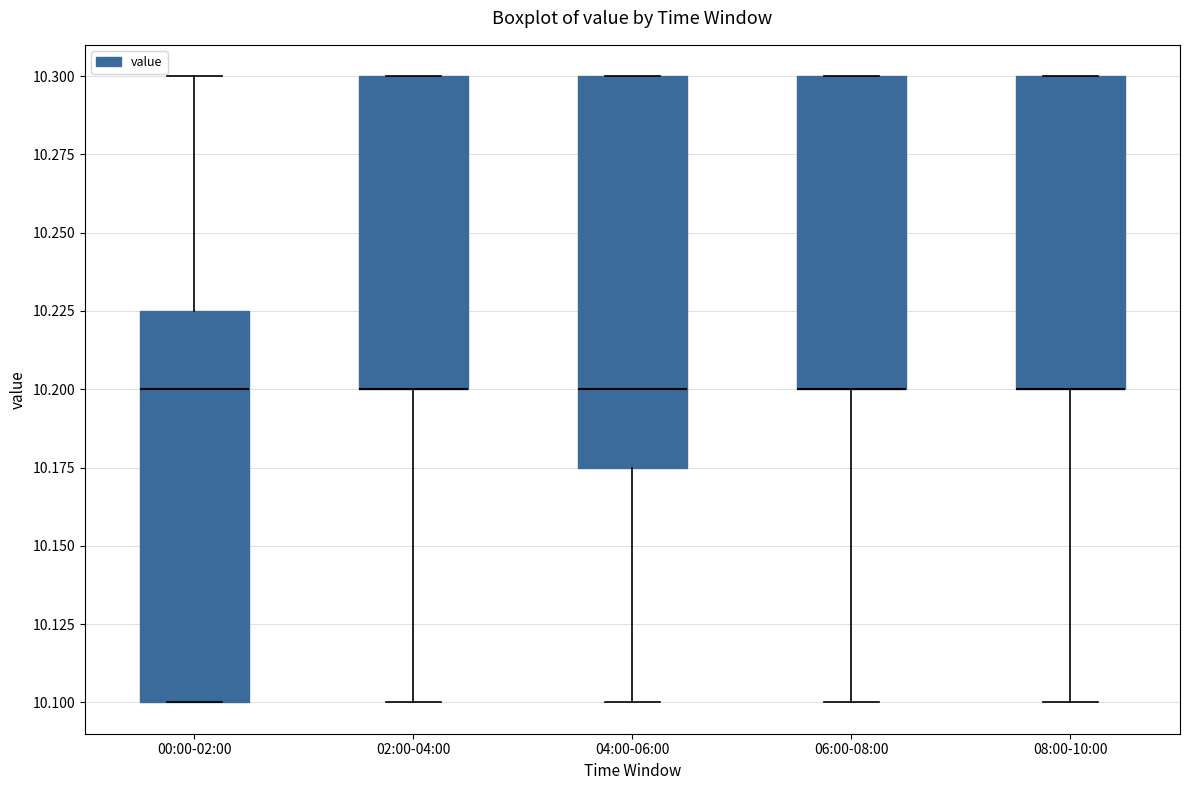

Reading left to right, read every box against the y-axis: the position of its median line, the range the box covers, and the ends of its whiskers. The values are not printed on the chart, so give them approximately, as read against the axis.

00:00-02:00: median 10.200, box 10.100 to 10.225, whiskers 10.100 to 10.300
02:00-04:00: median 10.200 (drawn on the box's lower edge), box 10.200 to 10.300, whiskers 10.100 to 10.300
04:00-06:00: median 10.200, box 10.175 to 10.300, whiskers 10.100 to 10.300
06:00-08:00: median 10.200 (drawn on the box's lower edge), box 10.200 to 10.300, whiskers 10.100 to 10.300
08:00-10:00: median 10.200 (drawn on the box's lower edge), box 10.200 to 10.300, whiskers 10.100 to 10.300